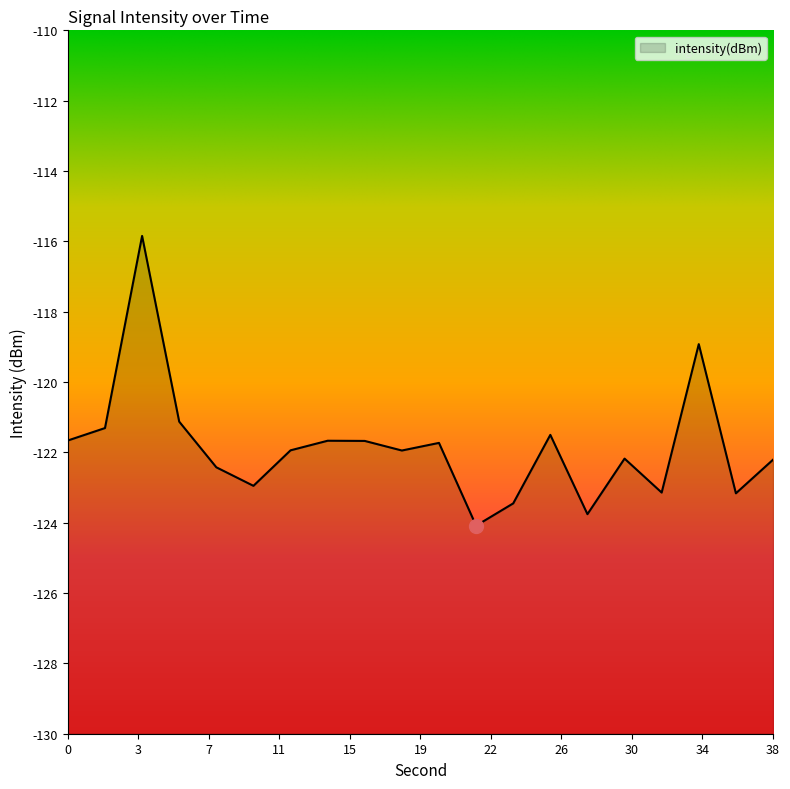

What is the sum of all values?

-2436.7